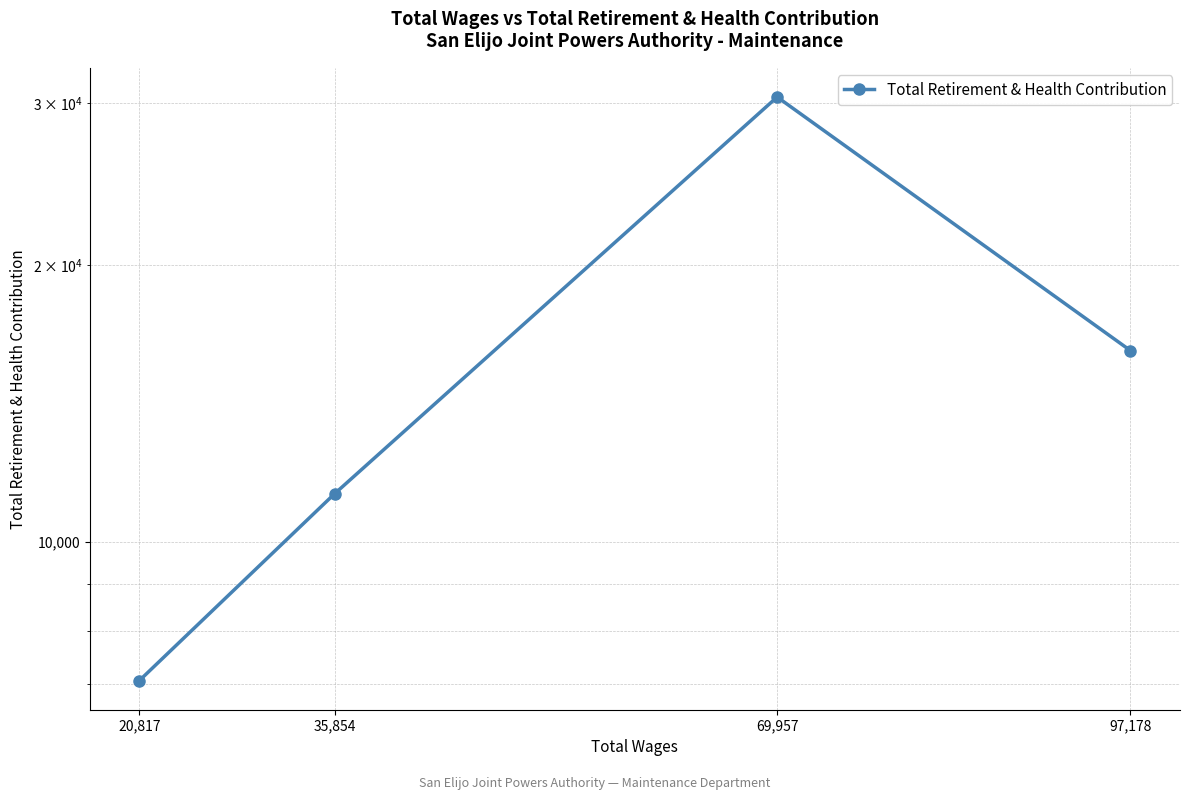

Between 20,817 and 69,957, which is larger?

69,957